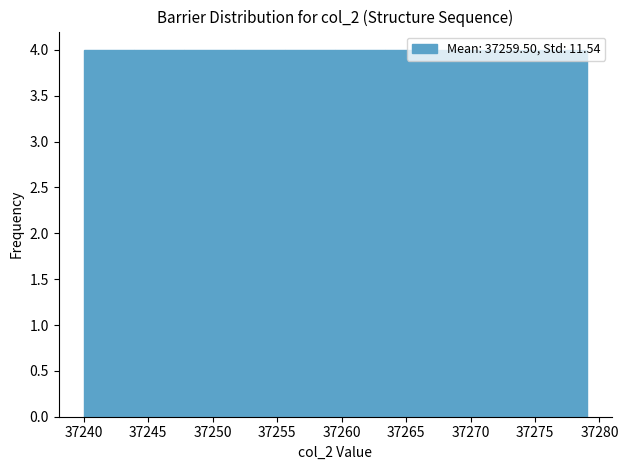

Reading left to right, transcribe this chart: for each bar, give the range it covers on the x-axis and its height. Neither the bar edges nor the heights are printed on the chart, so give them approximately, as read against the axes.

37240.0 to 37243.9: 4
37243.9 to 37247.8: 4
37247.8 to 37251.7: 4
37251.7 to 37255.6: 4
37255.6 to 37259.5: 4
37259.5 to 37263.4: 4
37263.4 to 37267.3: 4
37267.3 to 37271.2: 4
37271.2 to 37275.1: 4
37275.1 to 37279.0: 4